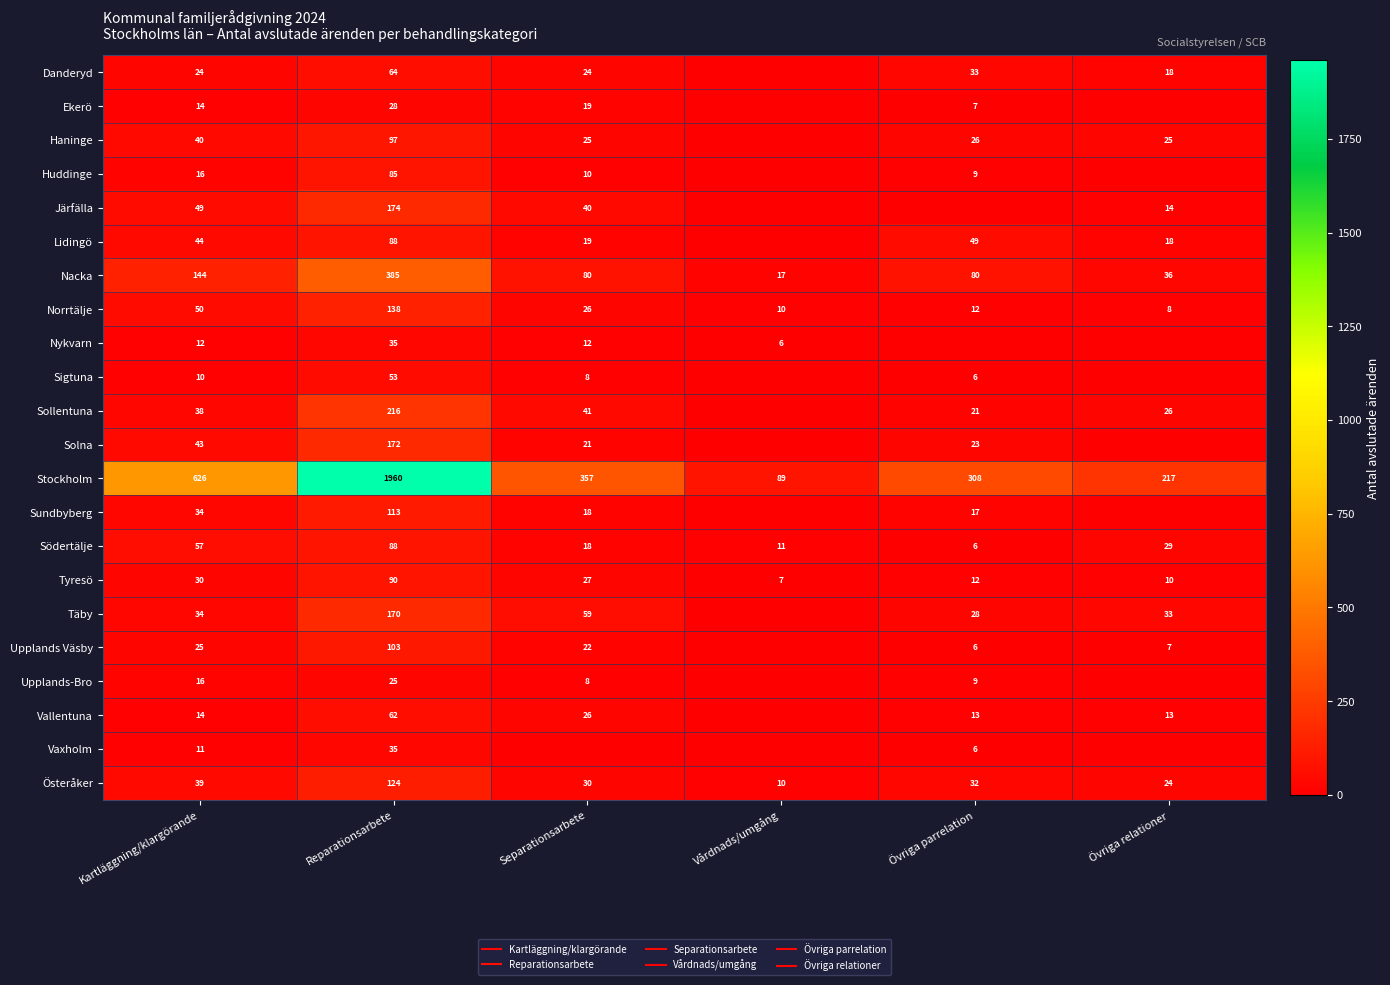

List the series in order of their peak value, highest first.

Stockholm, Nacka, Sollentuna, Järfälla, Solna, Täby, Norrtälje, Österåker, Sundbyberg, Upplands Väsby, Haninge, Tyresö, Lidingö, Södertälje, Huddinge, Danderyd, Vallentuna, Sigtuna, Nykvarn, Vaxholm, Ekerö, Upplands-Bro